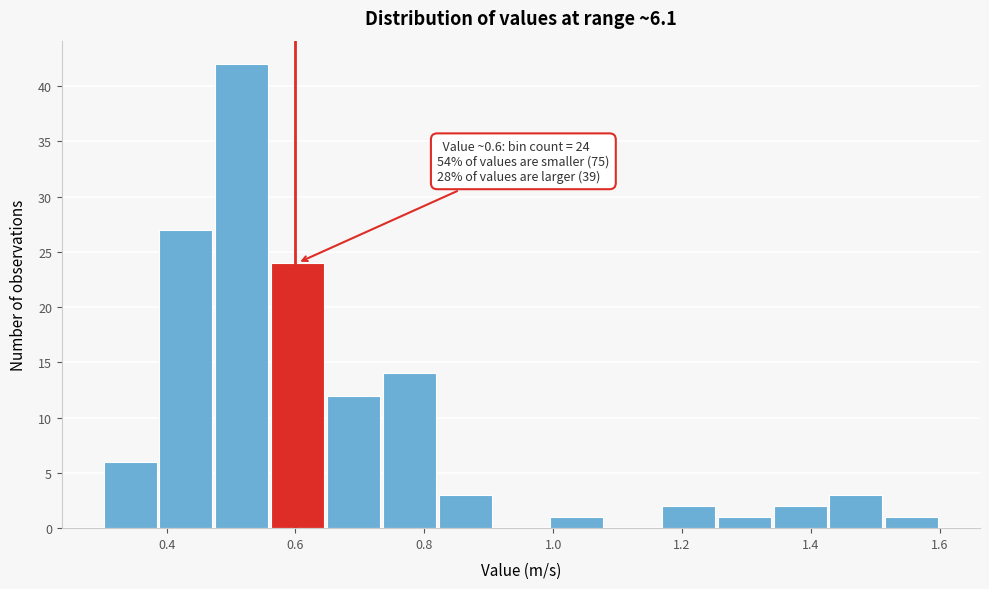

Over which range of the x-axis is the bar tallest?

0.48 to 0.56